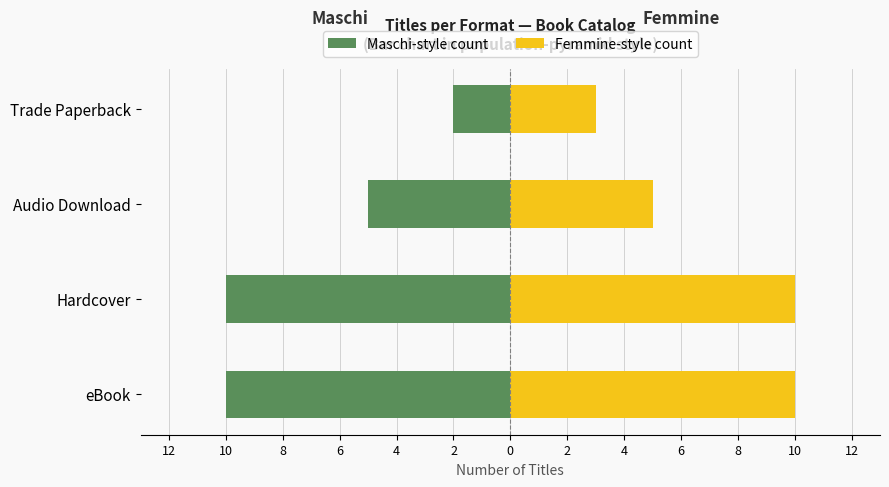

How many data points in Maschi-style count are less than -5?

2